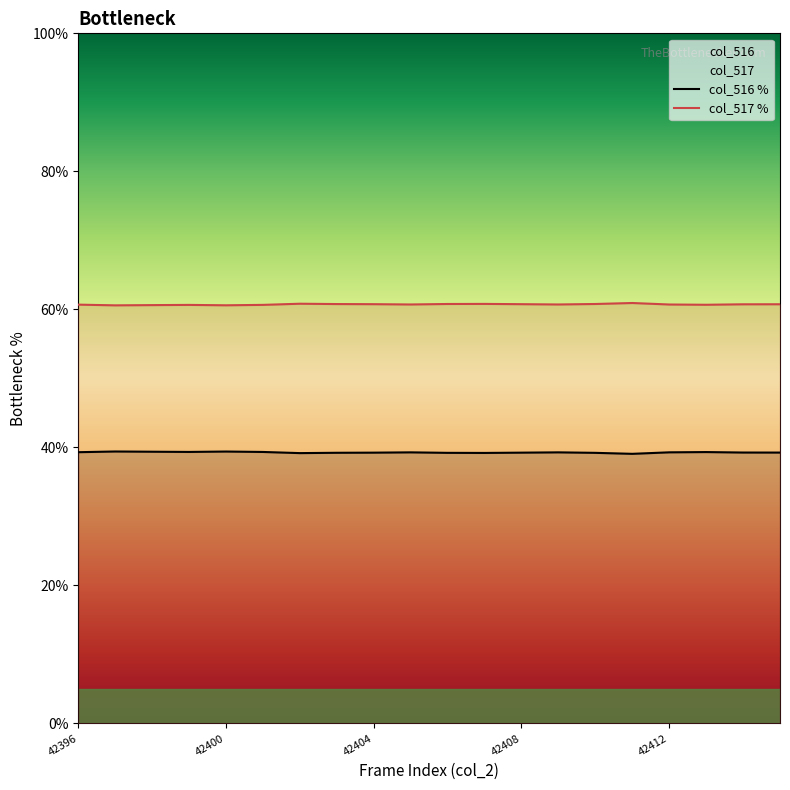

What is the lowest value of the col_516 % series?

39.1